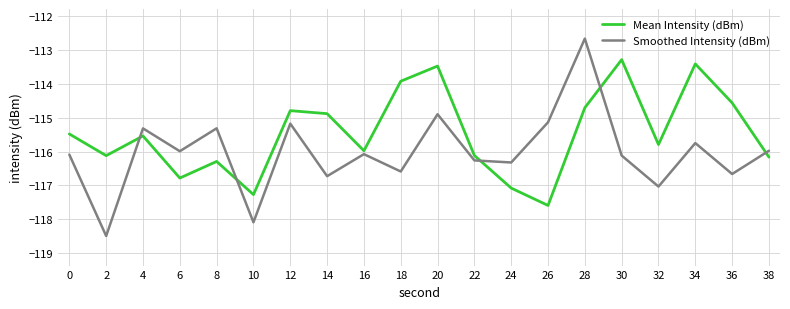

Where is the first local minimum for Smoothed Intensity (dBm)?

2